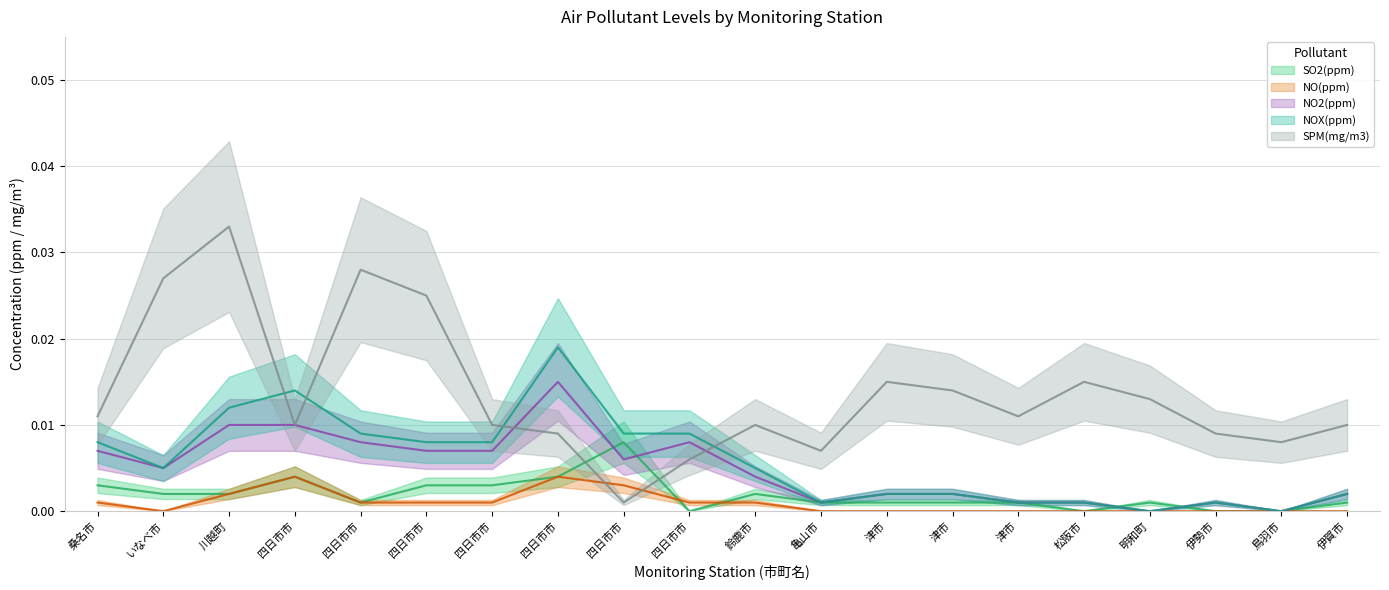

How many SO2(ppm) values are between 0 and 1?

20